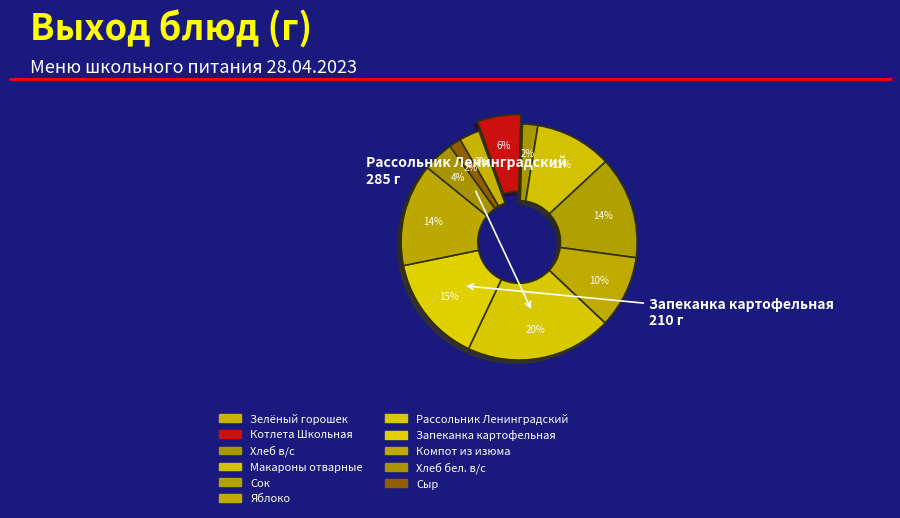

To the nearest percent, what is the difference between the Зелёный горошек and Сок slice percentages?

11%